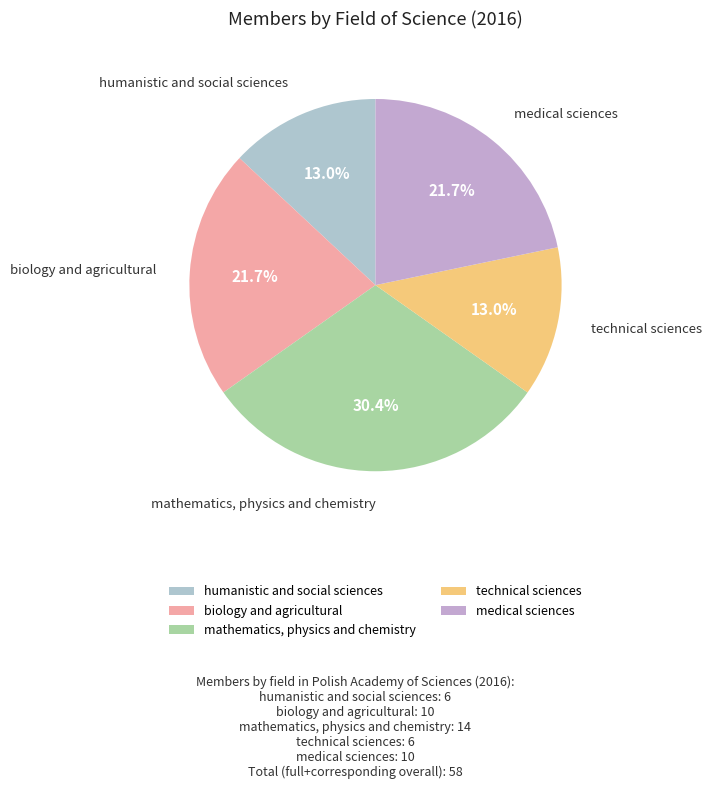

To the nearest percent, what percentage of the pie is medical sciences?

22%